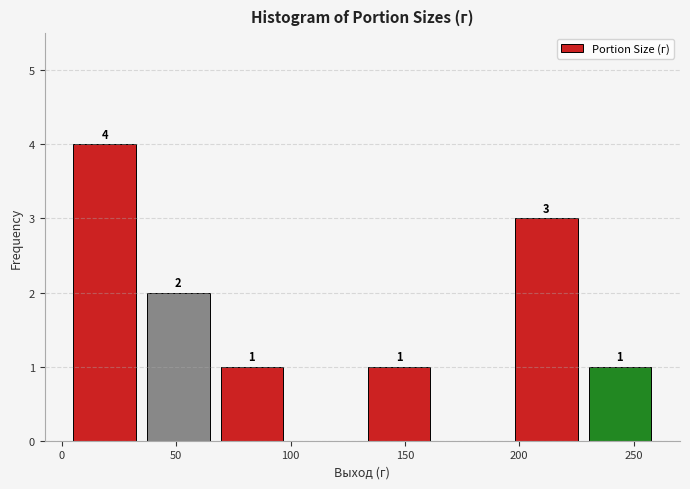

Over which range of the x-axis is the bar tallest?

5 to 35